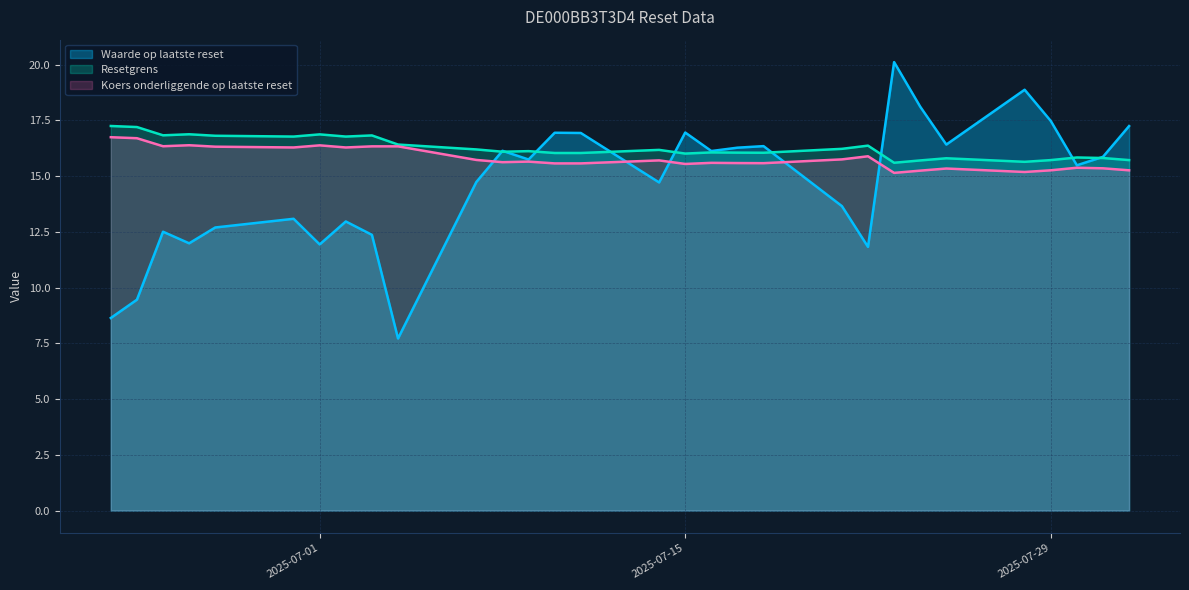

At which label does Koers onderliggende op laatste reset reach its minimum?

2025-07-23